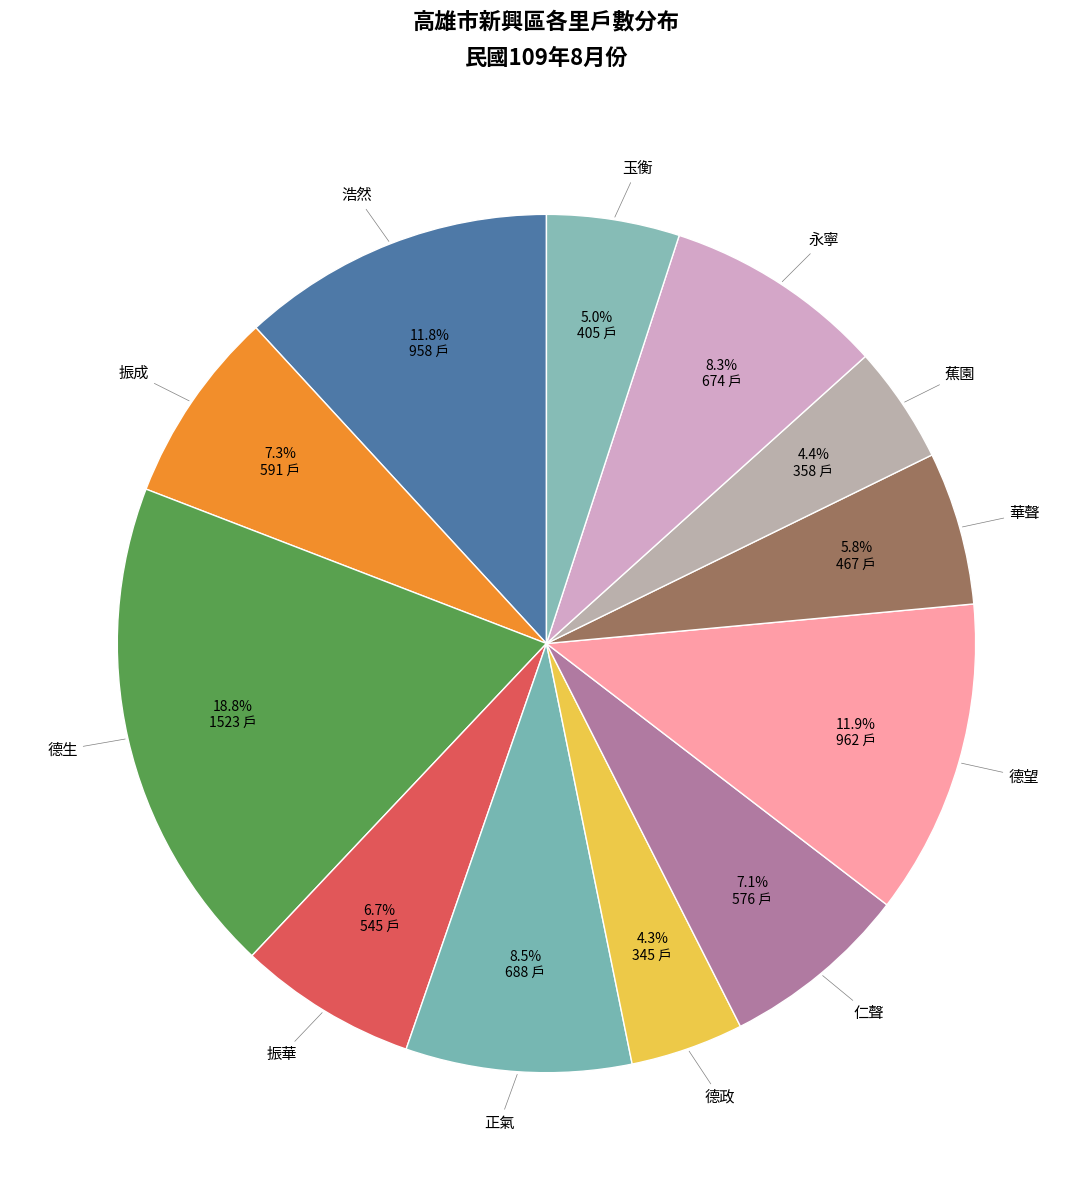

Approximately how many times larger is the value at 德政 compared to 德望?

0.4